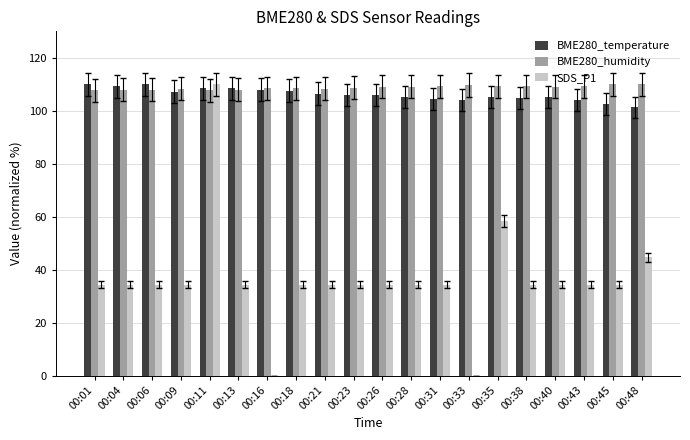

What is the maximum value for SDS_P1?

110.0